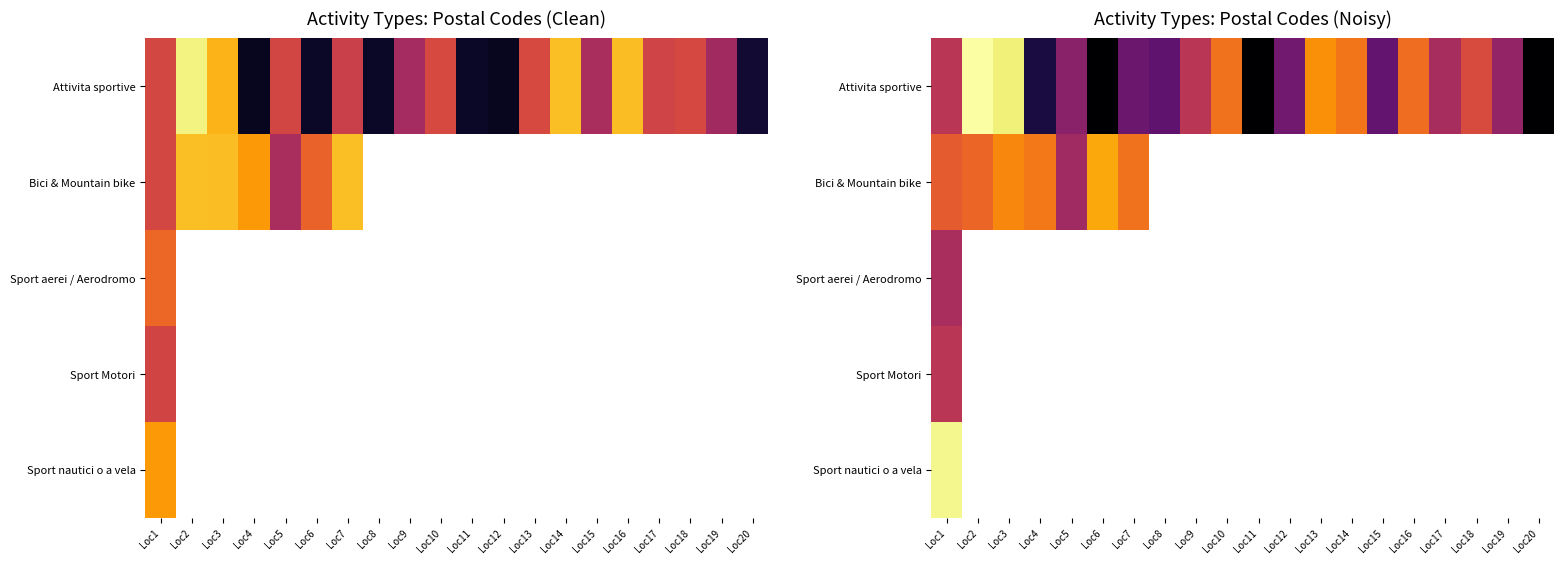

The Attivita sportive series shows 2191.3 at Loc9. True or false?

False